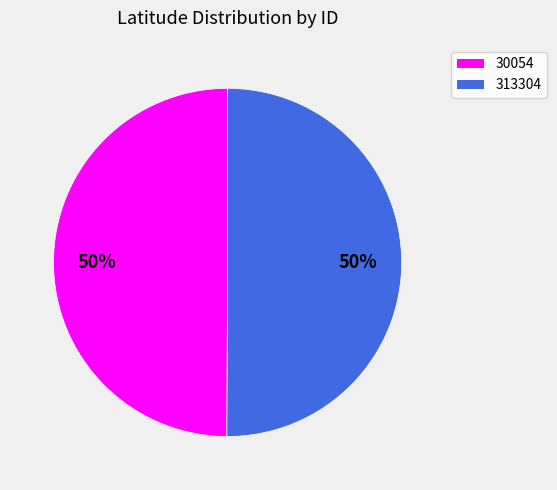

To the nearest percent, what portion does 30054 represent?

50%